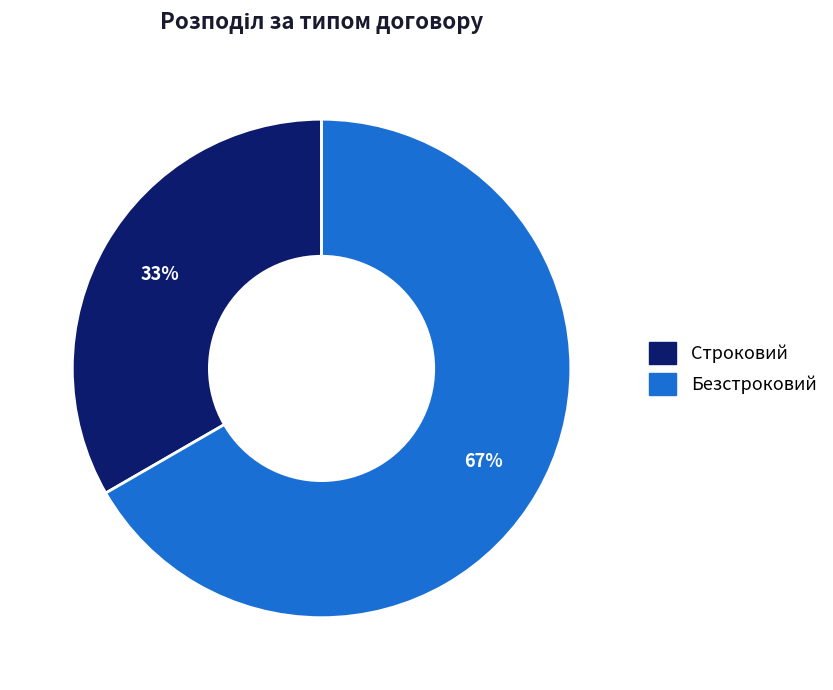

To the nearest percent, what is the average slice percentage?

50%